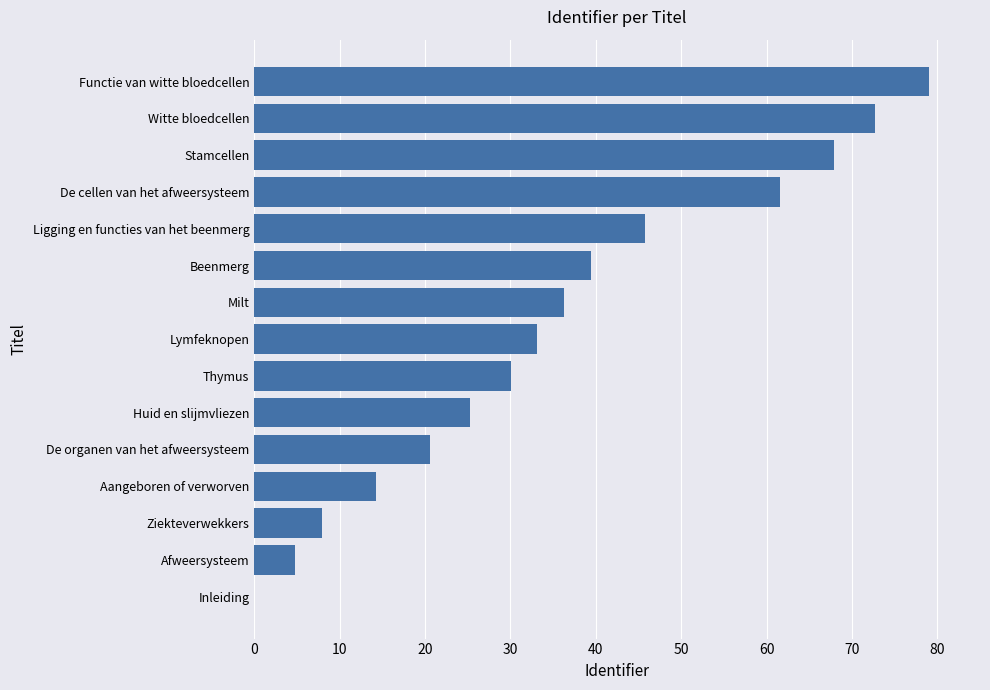

What is the change in value from Ligging en functies van het beenmerg to Witte bloedcellen?

+26.9